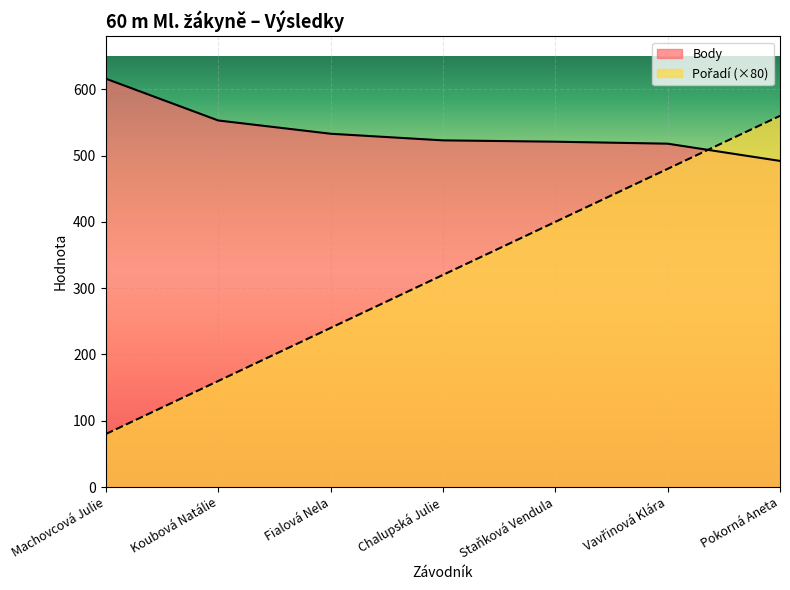

Where does the Body series first go above 523?

Machovcová Julie